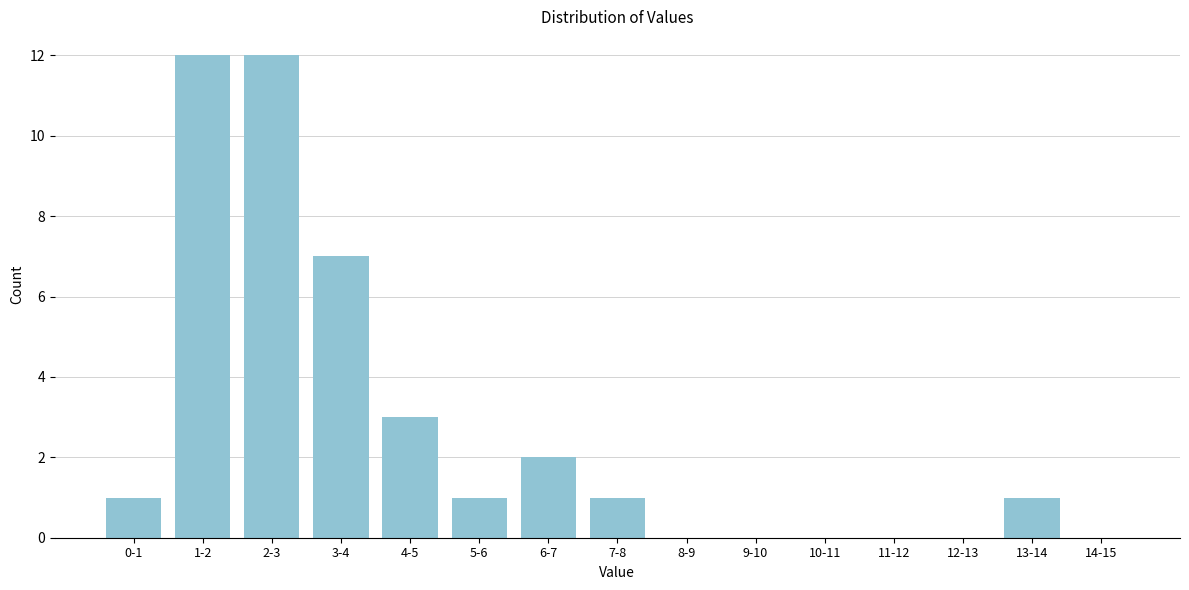

Reading right to left, extract all data points from this chart.

14-15=0	13-14=1	12-13=0	11-12=0	10-11=0	9-10=0	8-9=0	7-8=1	6-7=2	5-6=1	4-5=3	3-4=7	2-3=12	1-2=12	0-1=1